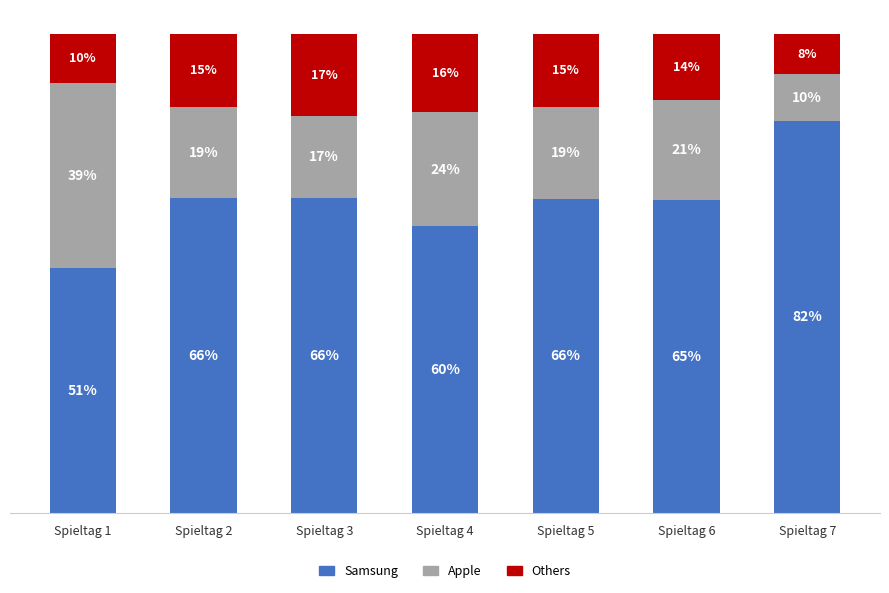

Does the chart contain stacked bars?

Yes